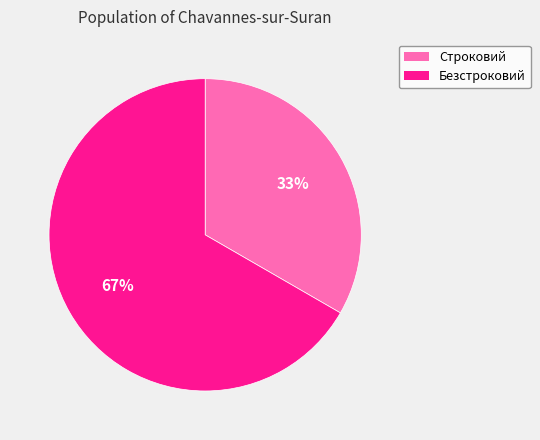

To the nearest percent, what portion does Строковий represent?

33%